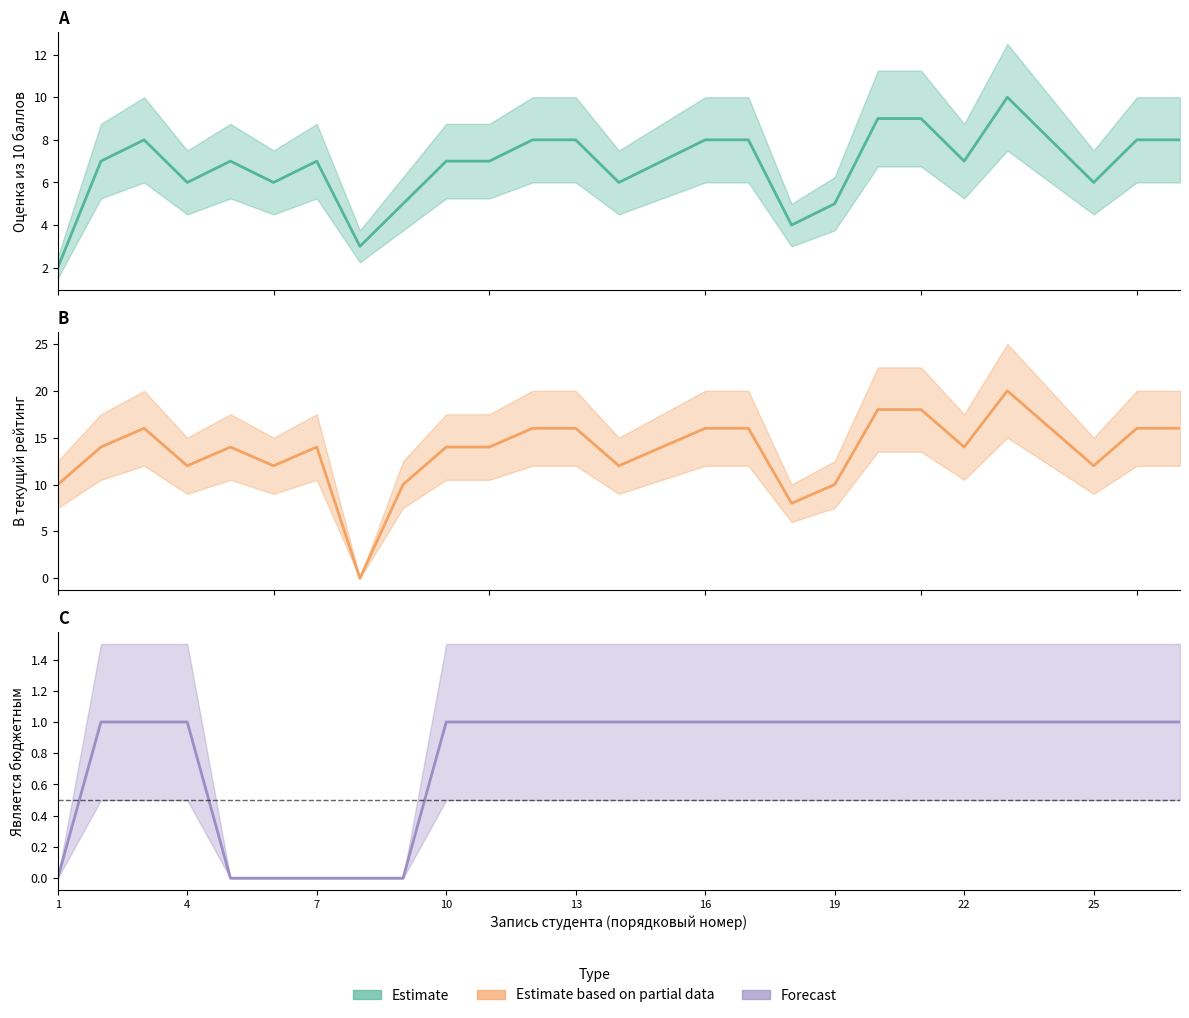

Where is Является бюджетным nearest to the value 0?

1